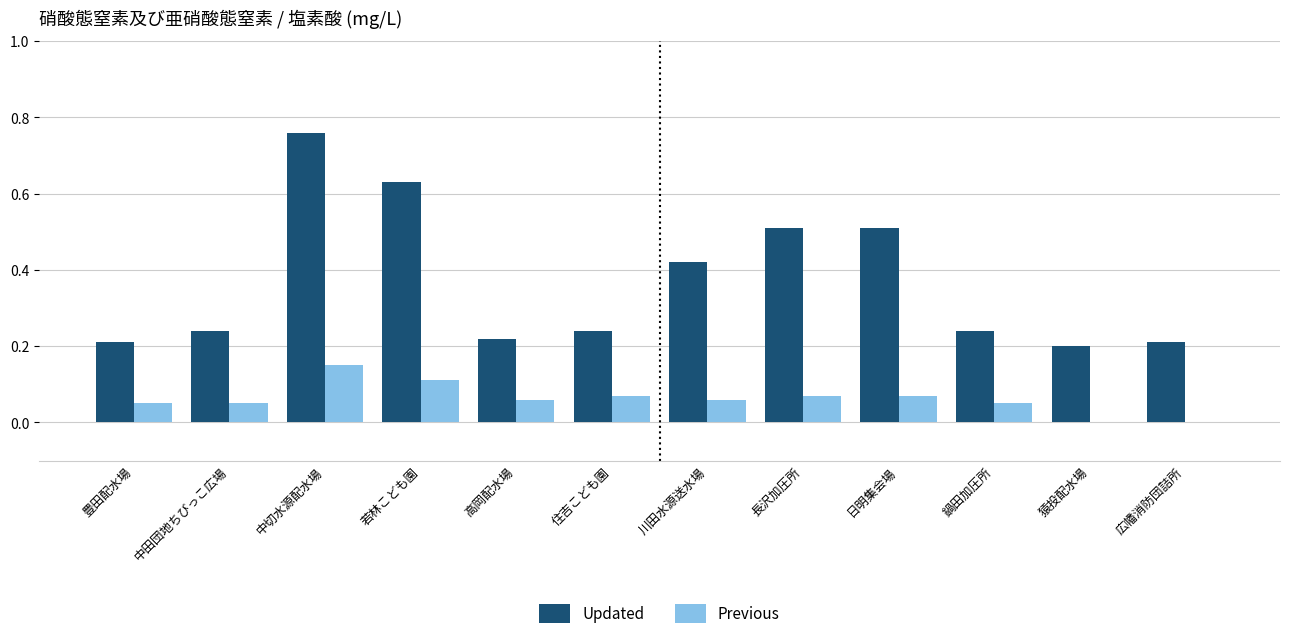

Between 中切水源配水場 and 長沢加圧所, which series saw the biggest shift?

Updated